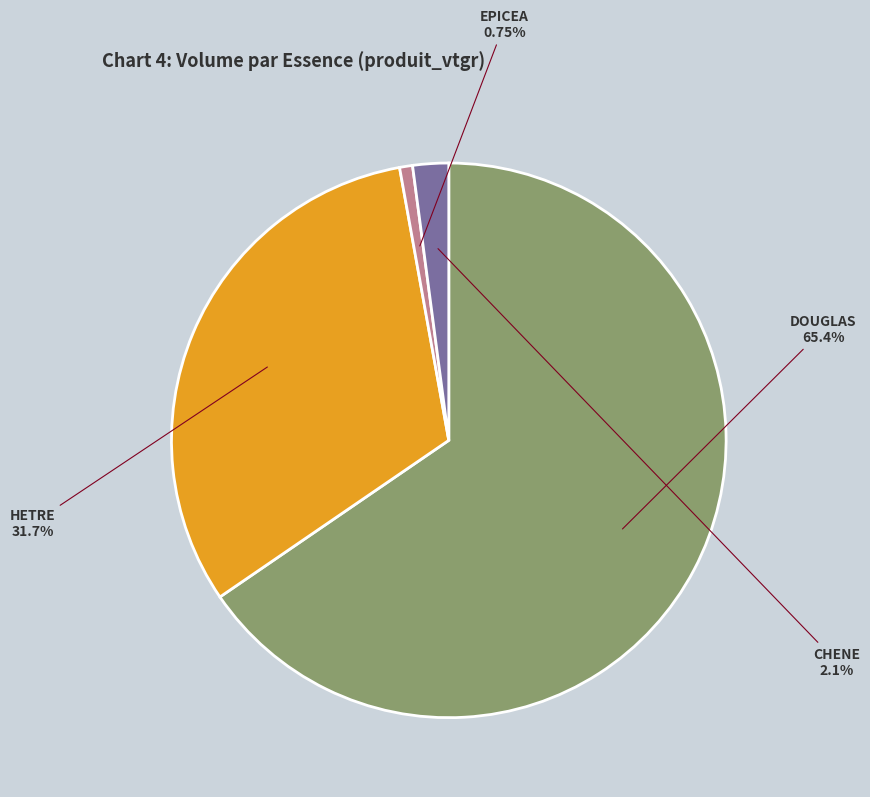

What portion of the pie excludes HETRE?

68.3%